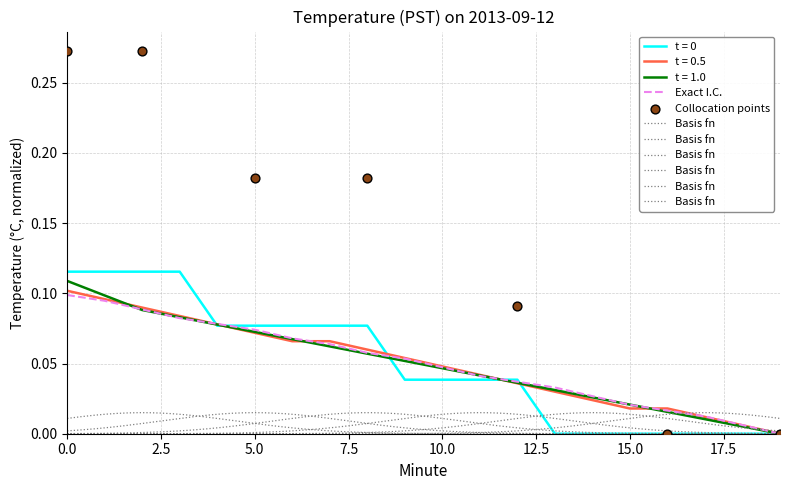

What is the total value across all series at 11?

0.2